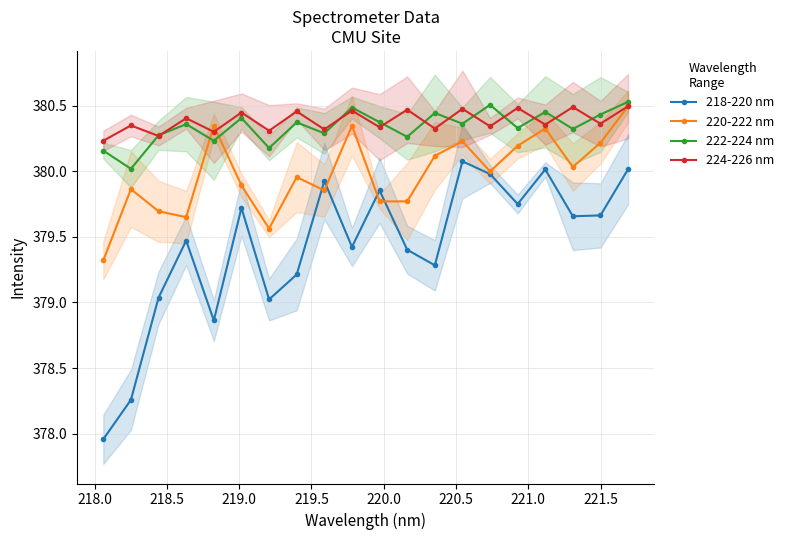

Reading left to right, extract all data points from this chart.

218-220 nm: 378.0	378.3	379.0	379.5	378.9	379.7	379.0	379.2	379.9	379.4	379.9	379.4	379.3	380.1	380.0	379.8	380.0	379.7	379.7	380.0
220-222 nm: 379.3	379.9	379.7	379.6	380.3	379.9	379.6	380.0	379.9	380.3	379.8	379.8	380.1	380.2	380.0	380.2	380.3	380.0	380.2	380.5
222-224 nm: 380.2	380.0	380.3	380.4	380.2	380.4	380.2	380.4	380.3	380.5	380.4	380.3	380.4	380.4	380.5	380.3	380.5	380.3	380.4	380.5
224-226 nm: 380.2	380.3	380.3	380.4	380.3	380.4	380.3	380.5	380.3	380.5	380.3	380.5	380.3	380.5	380.3	380.5	380.4	380.5	380.4	380.5